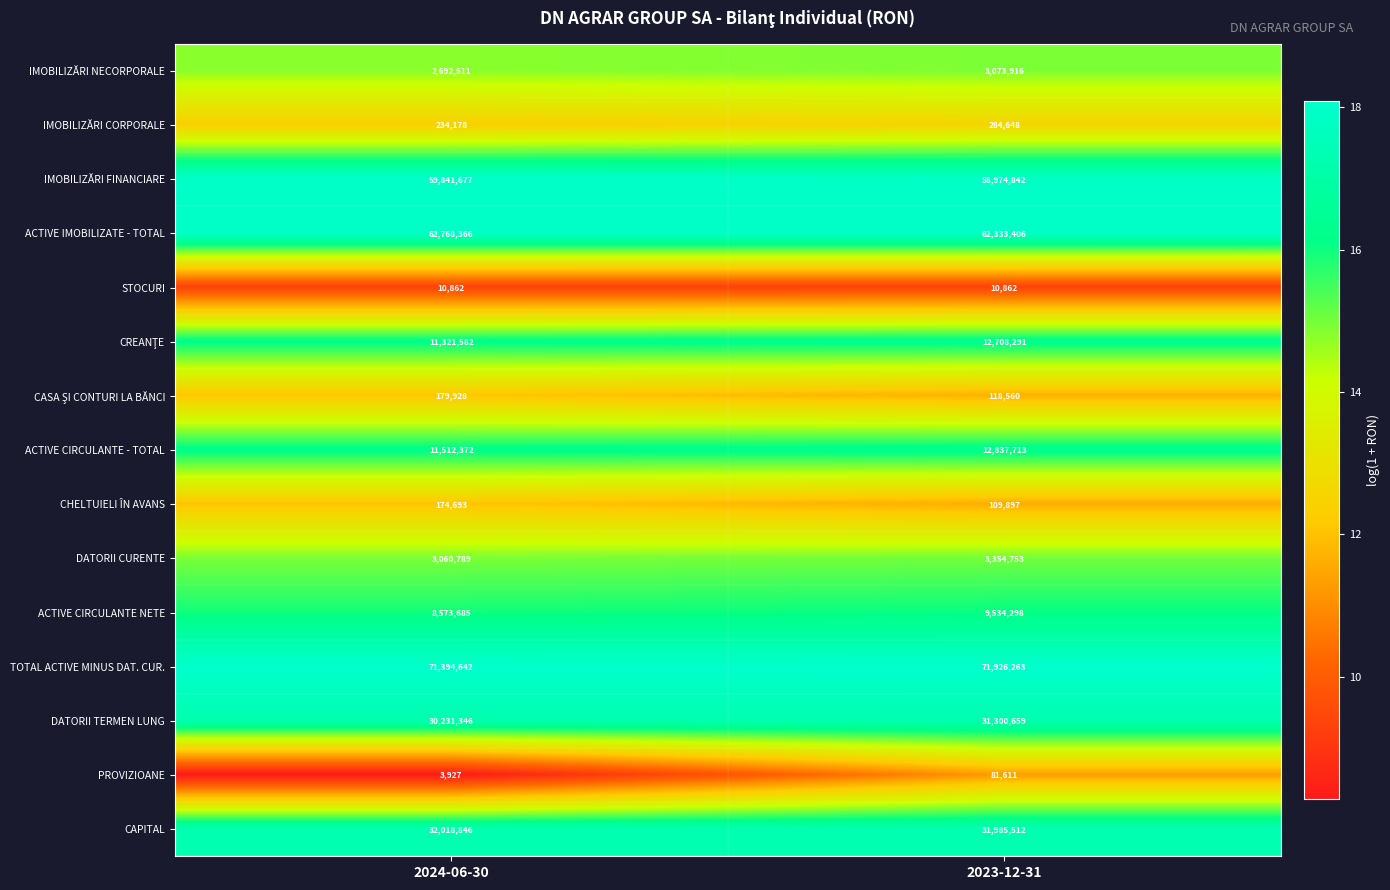

What is the difference between the DATORII TERMEN LUNG values at 2024-06-30 and 2023-12-31?

1069313